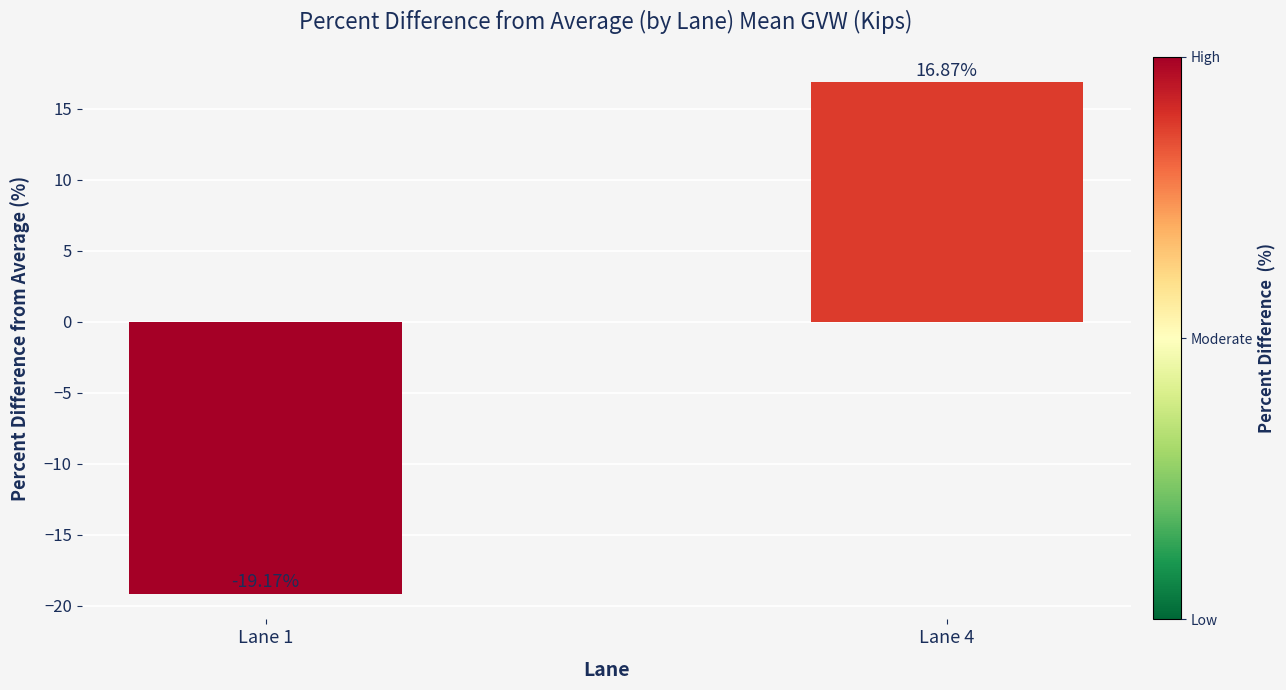

What is the change in value from Lane 1 to Lane 4?

+36.0